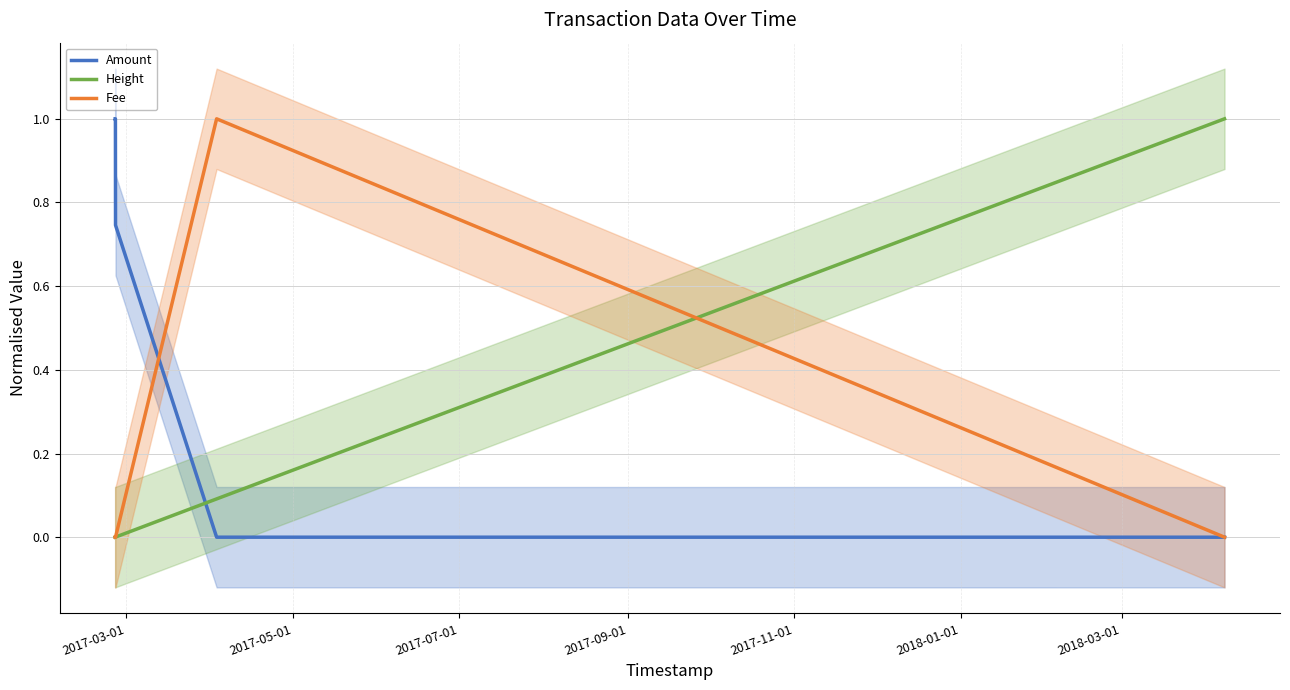

What is the highest value of the Amount series?

1.0